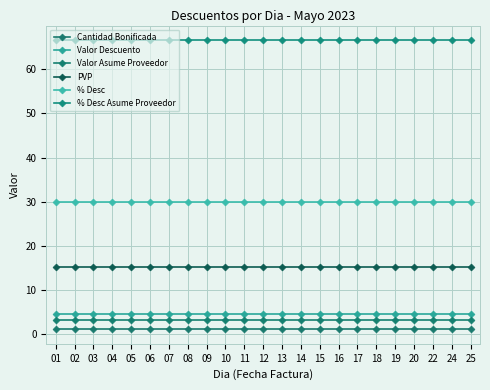

True or false: Valor Asume Proveedor and Valor Descuento cross at least once.

False